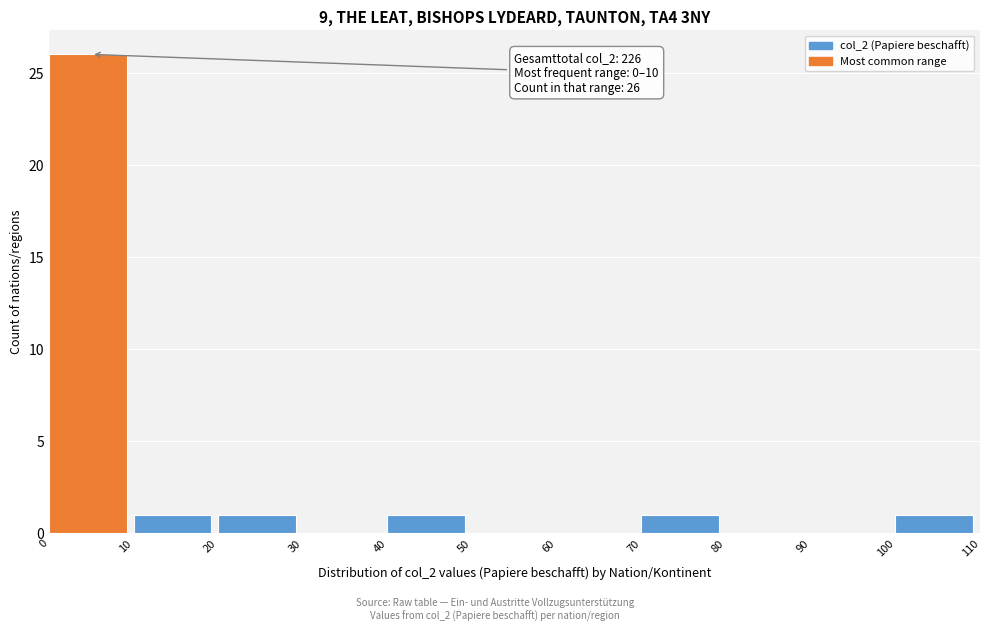

Which range on the x-axis has the tallest bar?

0 to 10